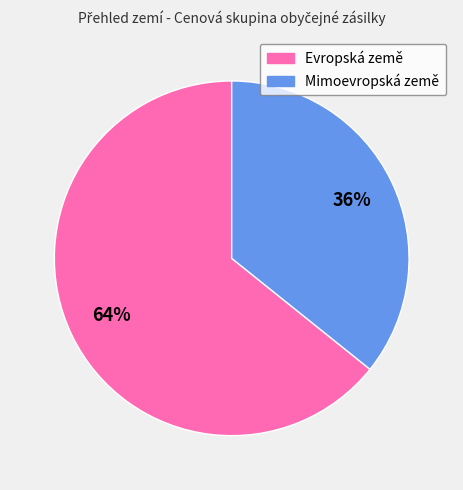

Is there a majority slice in this chart?

Yes